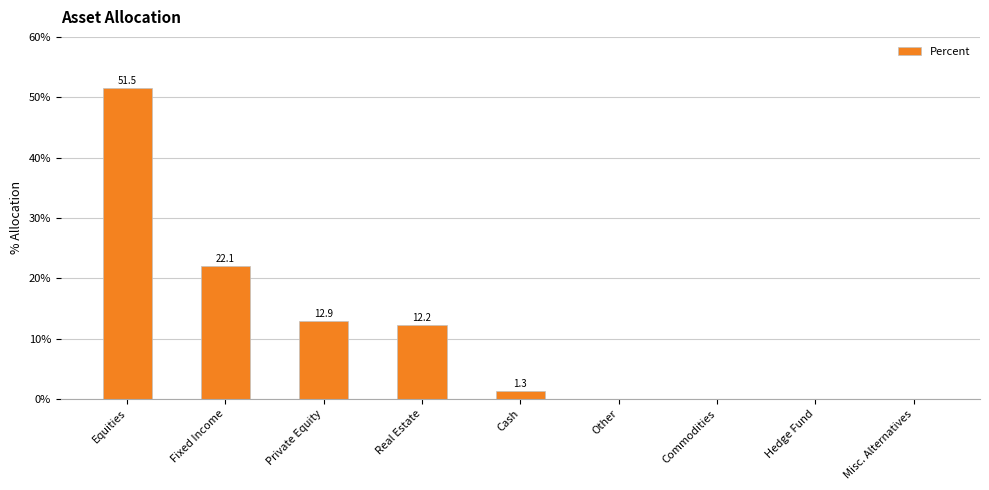

The value at Commodities is 32.0. True or false?

False